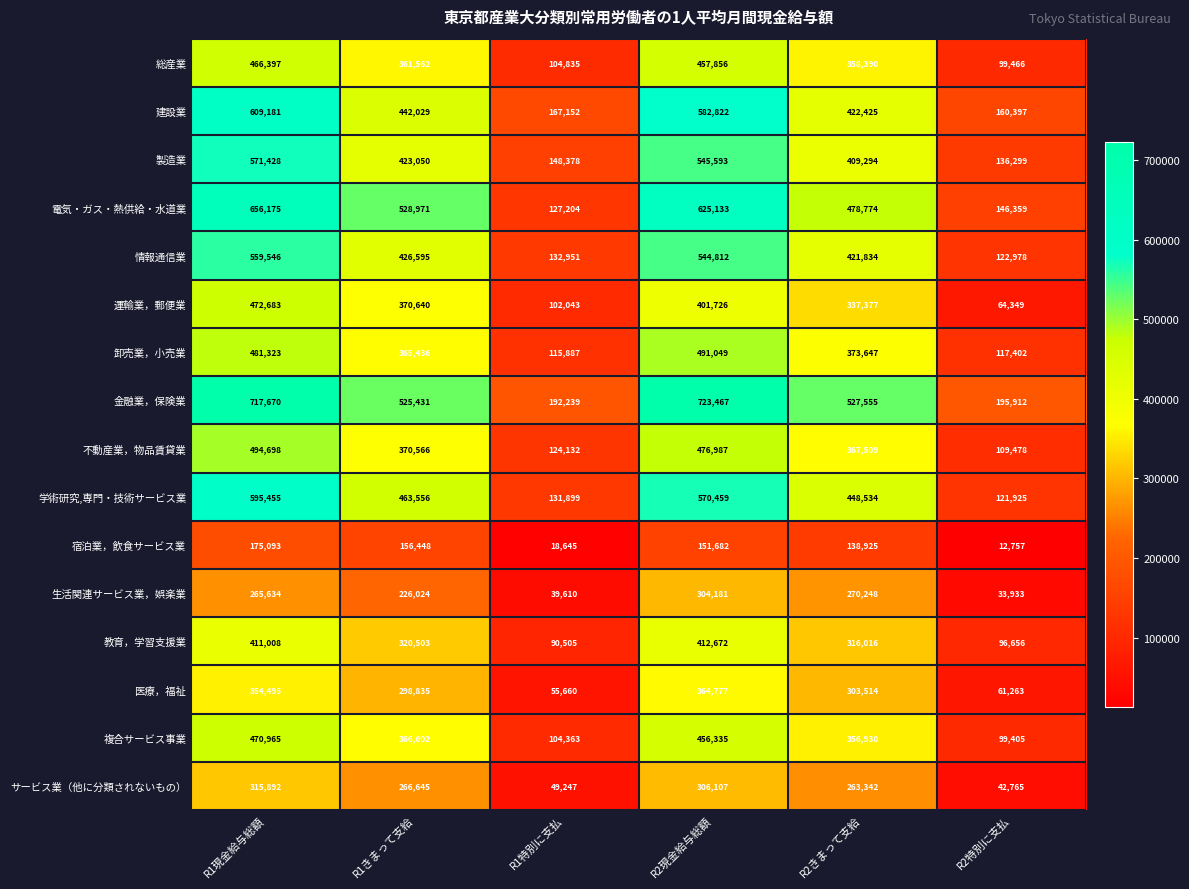

What is the approximate value of 教育，学習支援業 at R1きまって支給, to the nearest 50?

320500